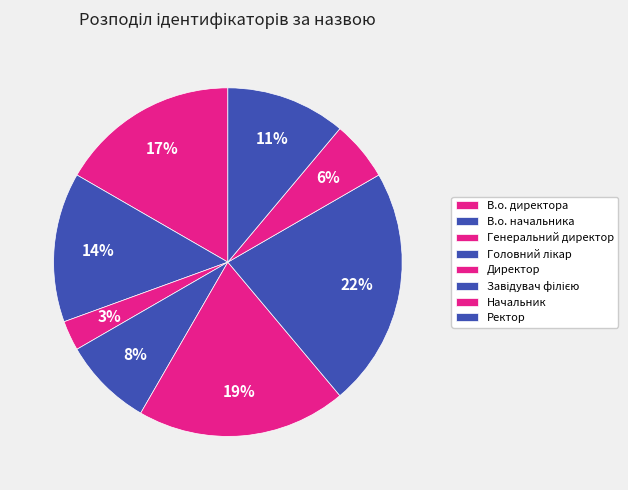

What is the largest slice in the pie chart?

Завідувач філією